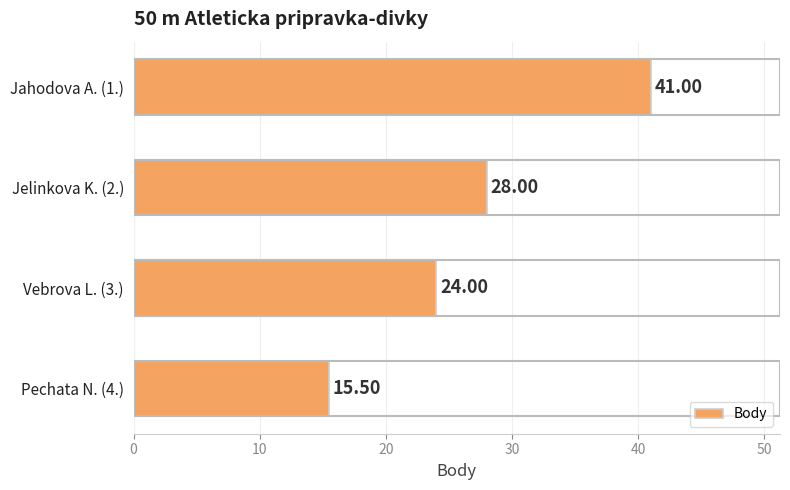

How many bars are there in total?

4